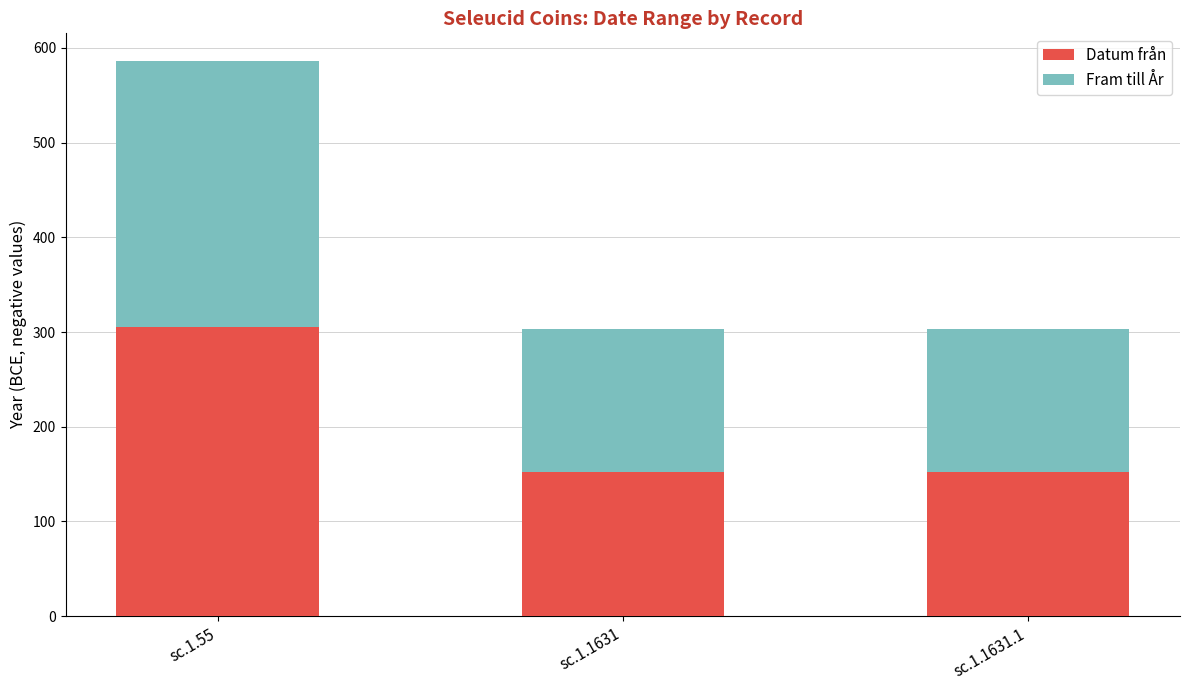

What is the minimum value for Datum från?

152